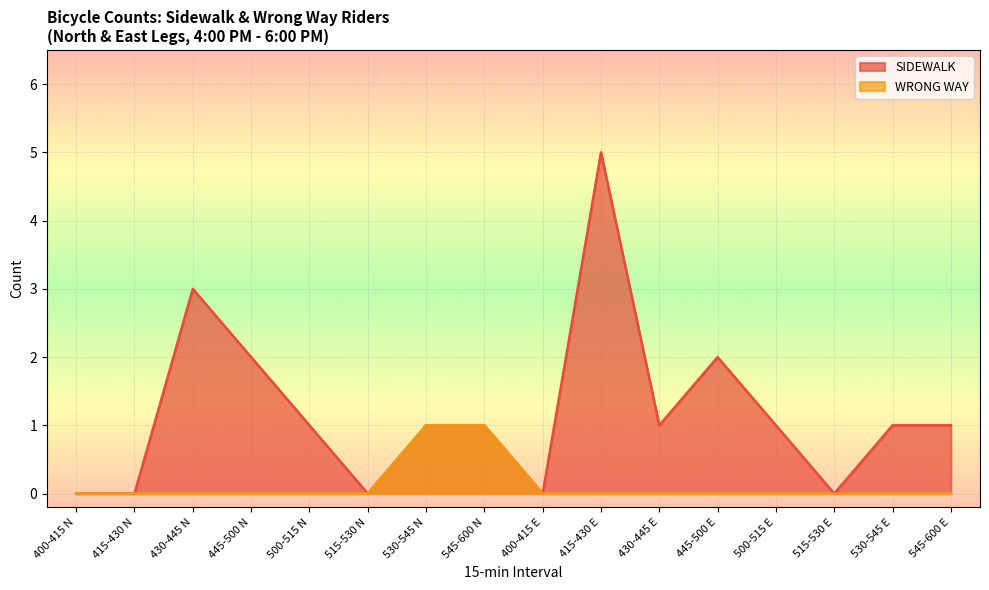

At which category does the chart reach its minimum across all series?

400-415 N